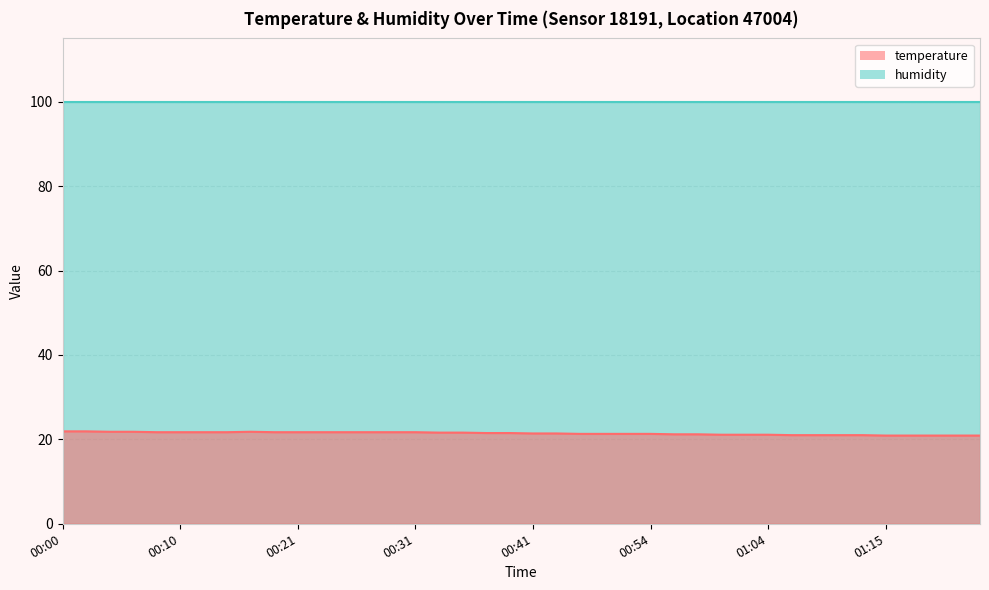

List the labels in order of value, smallest first.

01:15, 01:17, 01:19, 01:21, 01:23, 01:06, 01:08, 01:10, 01:12, 01:00, 01:02, 01:04, 00:56, 00:58, 00:48, 00:50, 00:52, 00:54, 00:41, 00:43, 00:37, 00:39, 00:33, 00:35, 00:08, 00:10, 00:12, 00:15, 00:19, 00:21, 00:23, 00:25, 00:27, 00:29, 00:31, 00:04, 00:06, 00:17, 00:00, 00:02